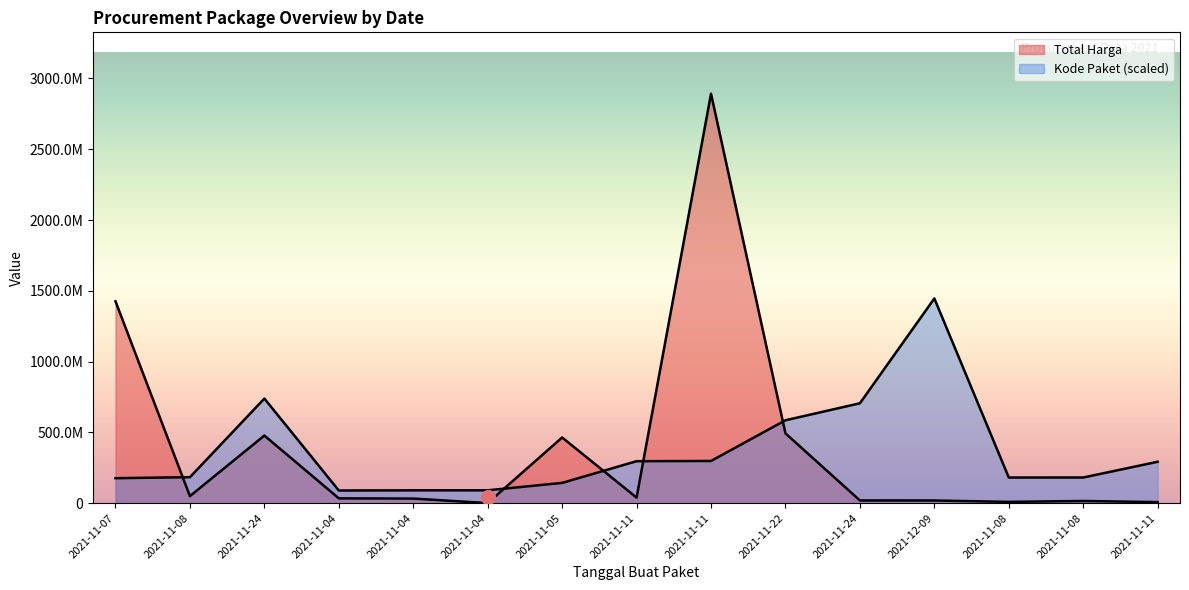

What is the label of the 8th point from the left?

2021-11-11